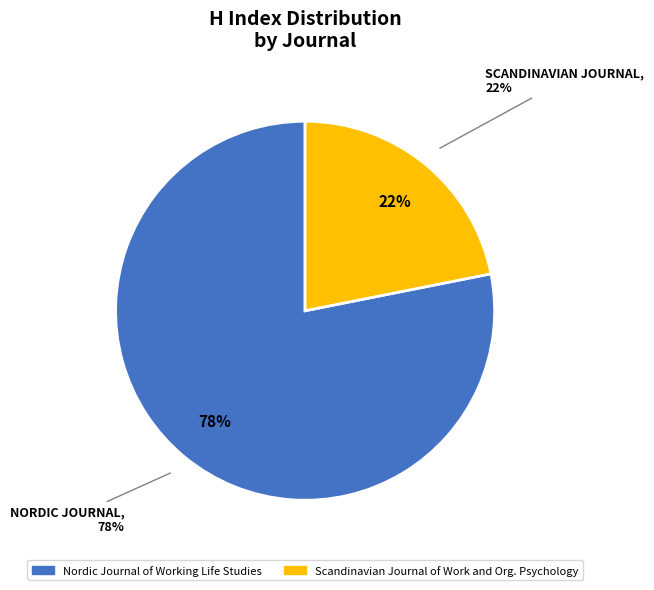

Between Nordic Journal of Working Life Studies and Scandinavian Journal of Work and Organizational Psychology, which is larger?

Nordic Journal of Working Life Studies